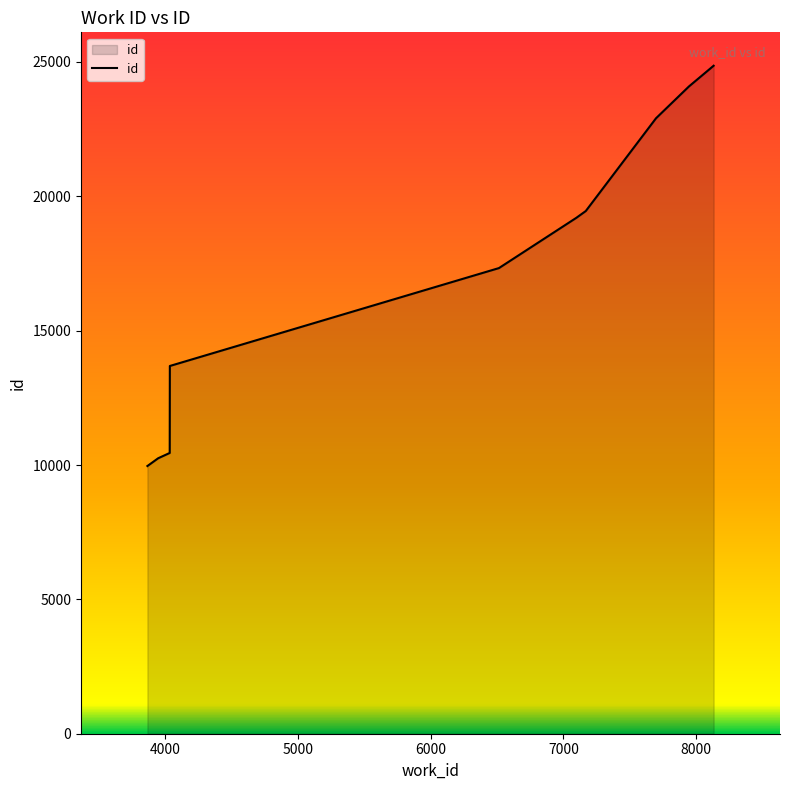

What is the maximum value shown in the chart?

24858